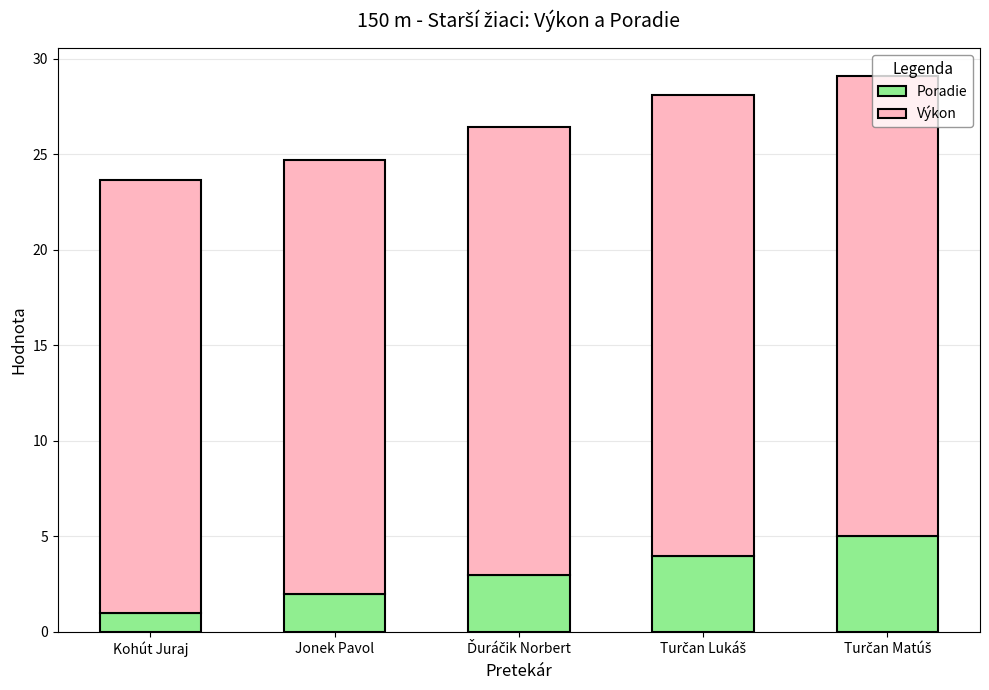

What is the sum of all Poradie values?

15.0